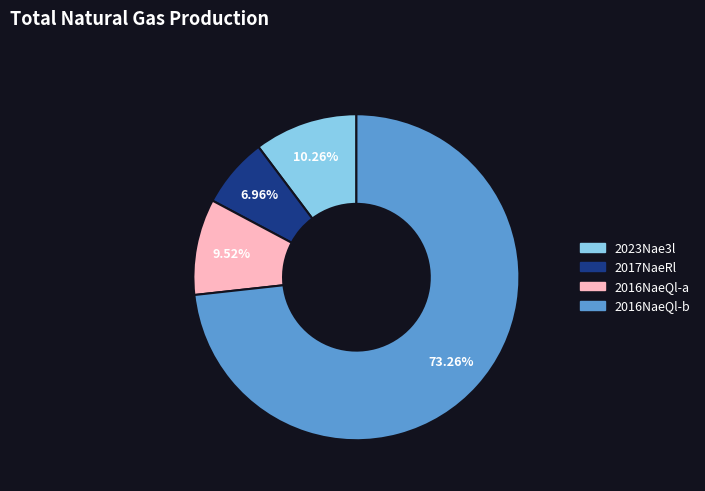

Does any single category account for the majority?

Yes